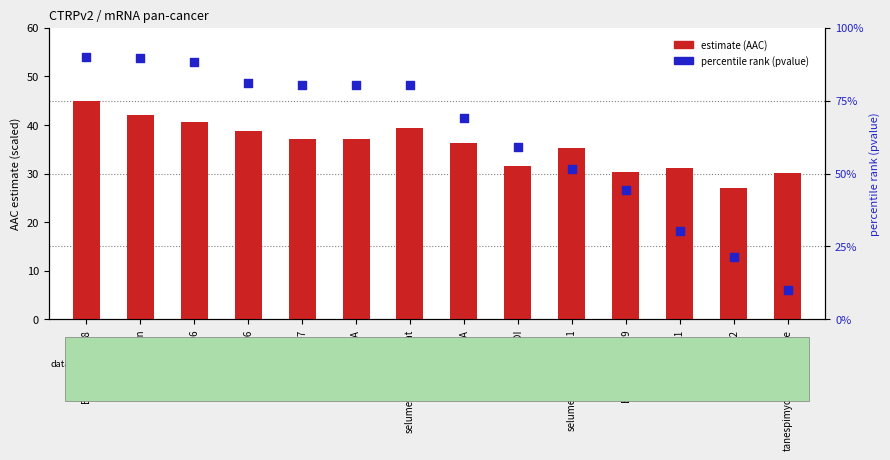

At how many categories does at least one series exceed 50?

10